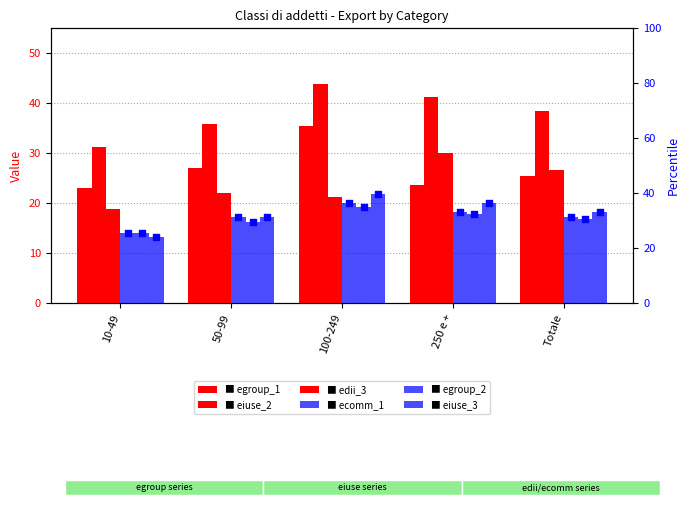

At which category is the sum across all series the highest?

100-249